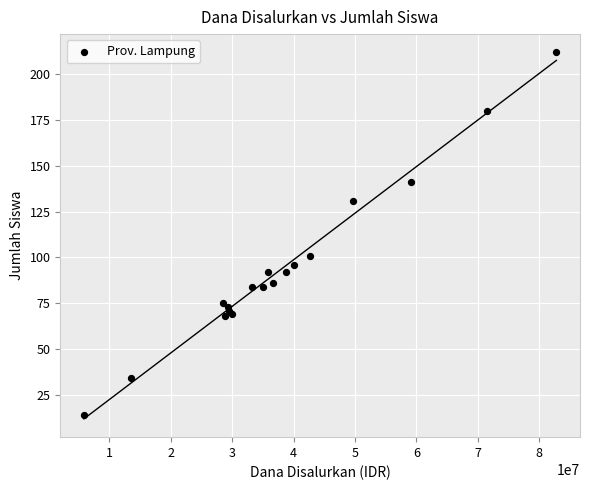

What Y value in the scatter plot is closest to 113?

101